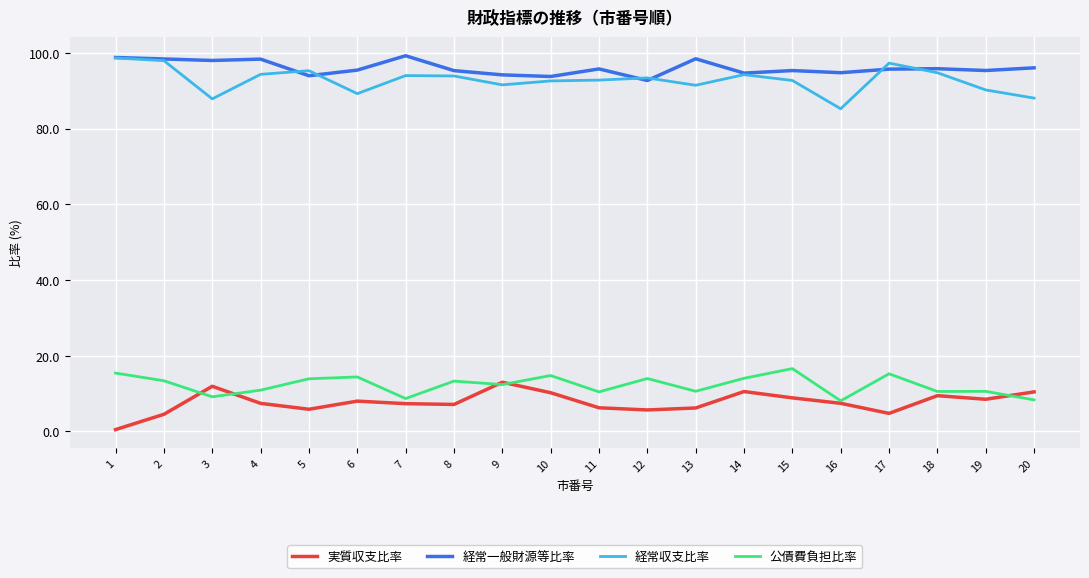

True or false: 実質収支比率 and 経常収支比率 intersect in this chart.

False